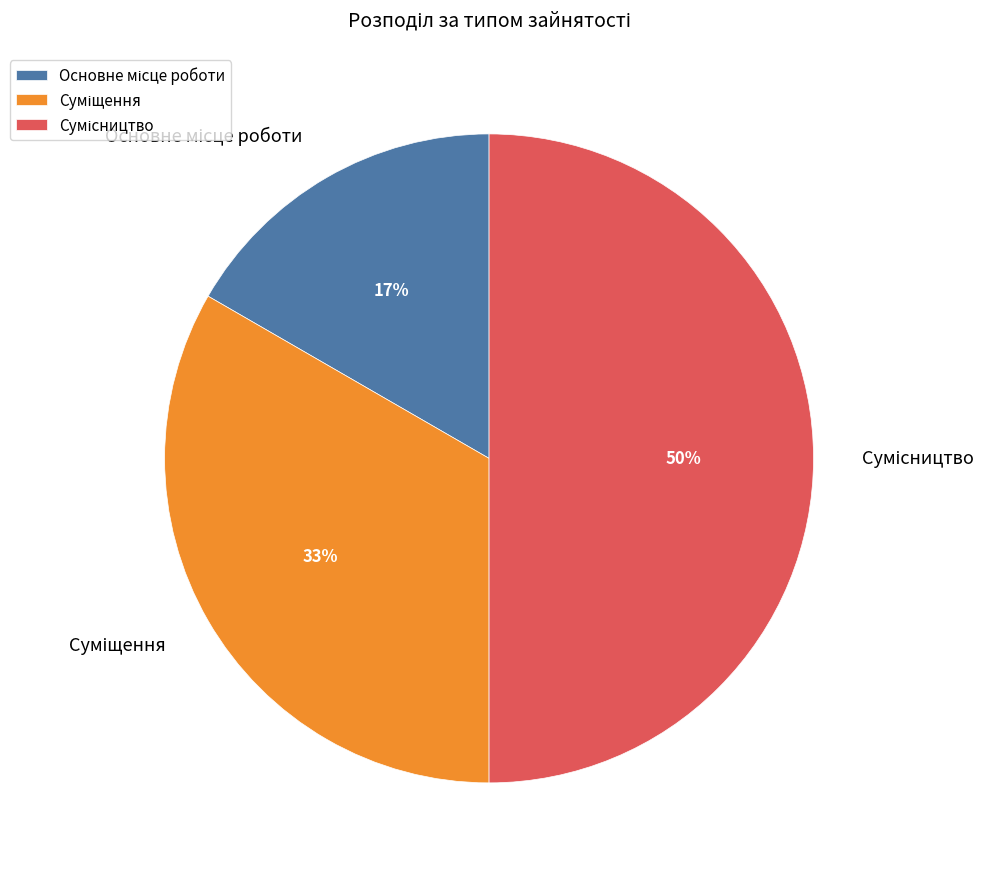

To the nearest percent, what is the difference between the largest and smallest slice percentages?

33%